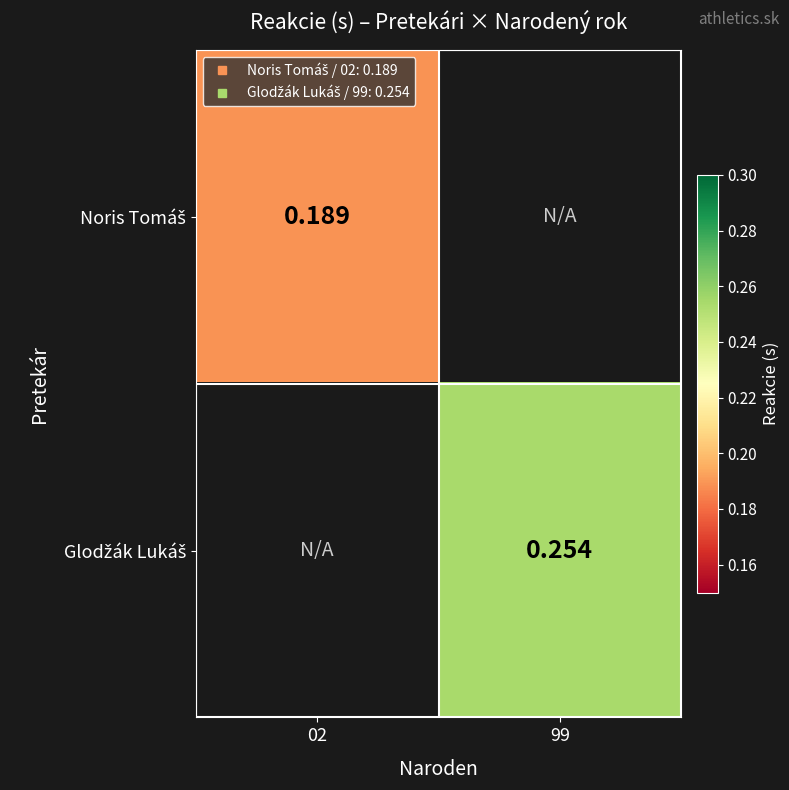

At which label does Glodžák Lukáš first exceed 0?

99